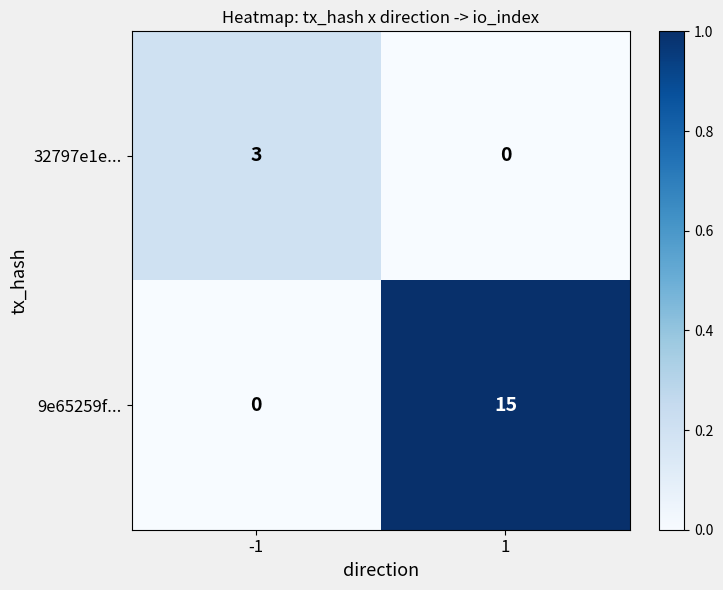

What is the difference between the maximum and minimum values in the 32797e1e... series?

3